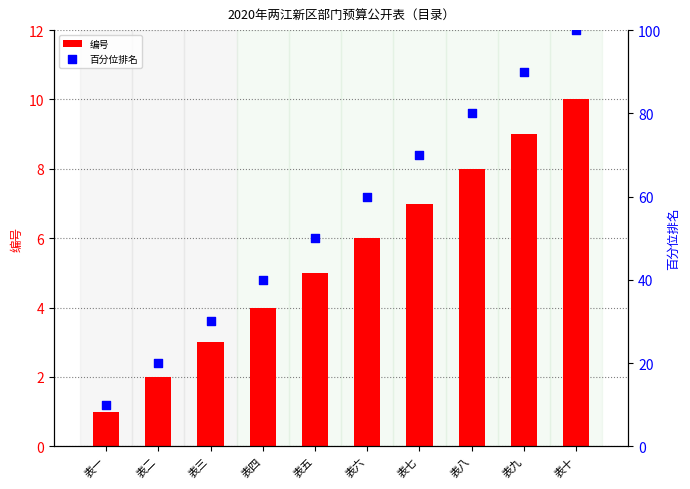

Which series has the widest spread of Y values?

百分位排名